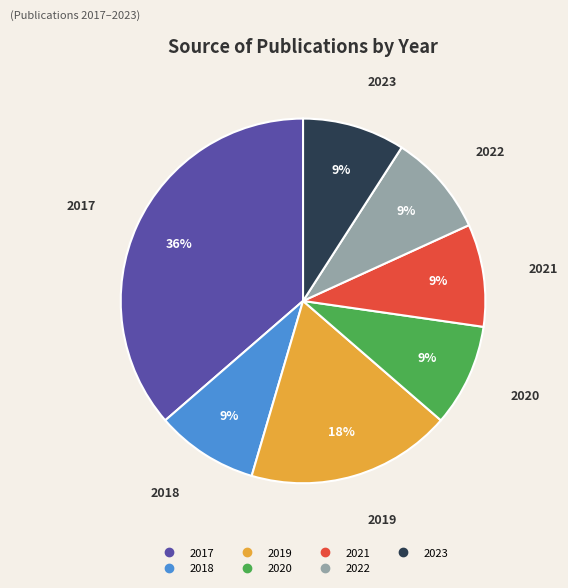

Is the sum of 2022 and 2018 greater than half?

No